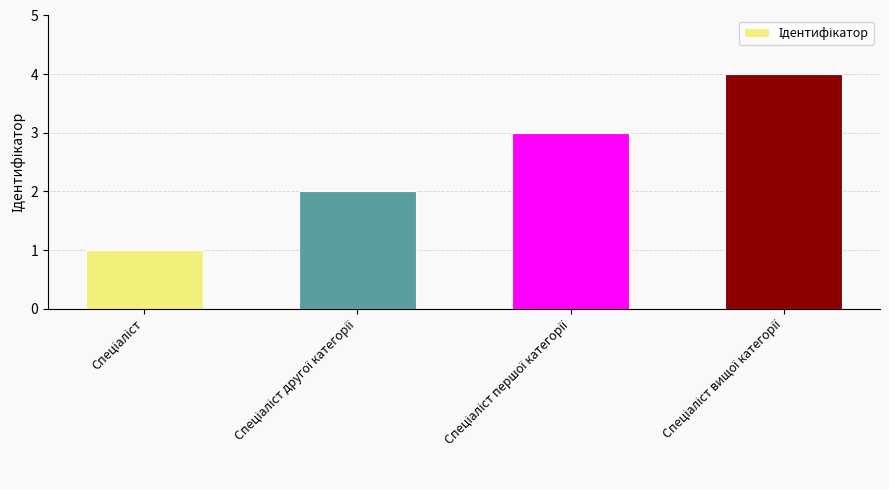

What is the sum of all values?

10